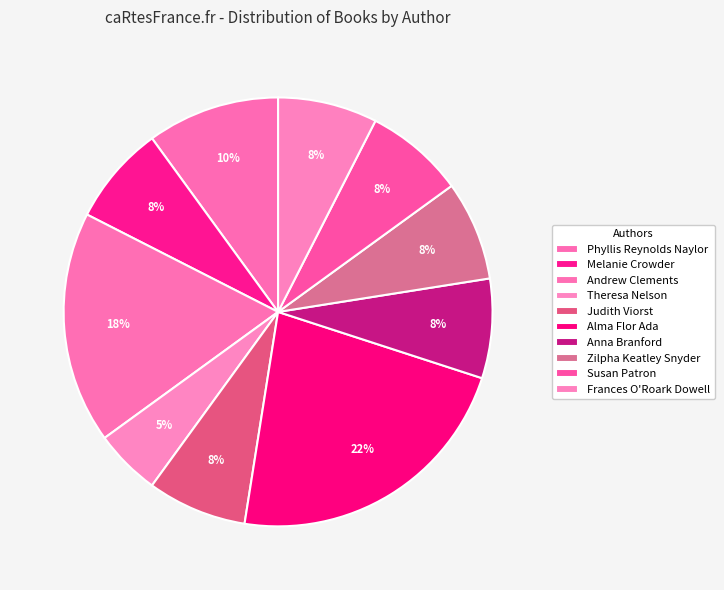

How many slices are in this pie chart?

10